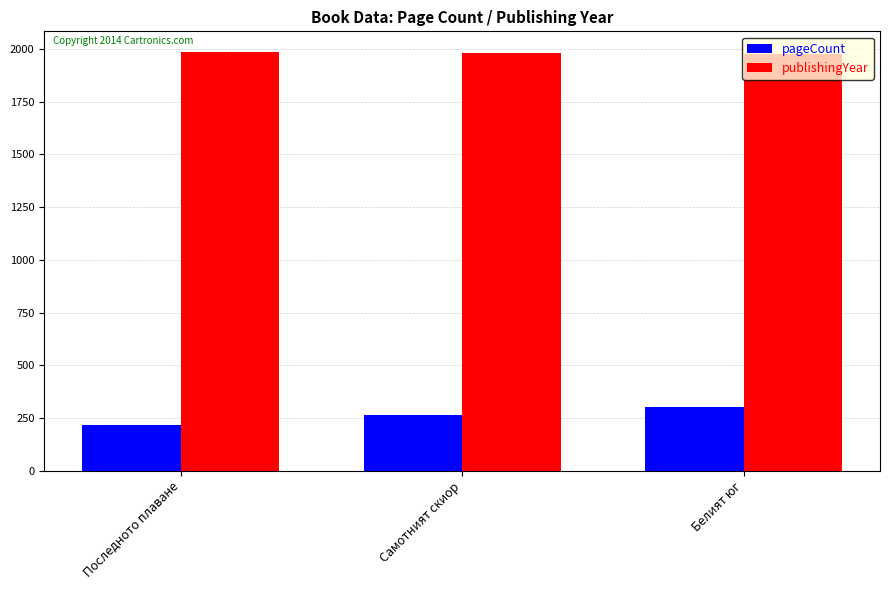

How many pageCount values are between 216 and 300?

3